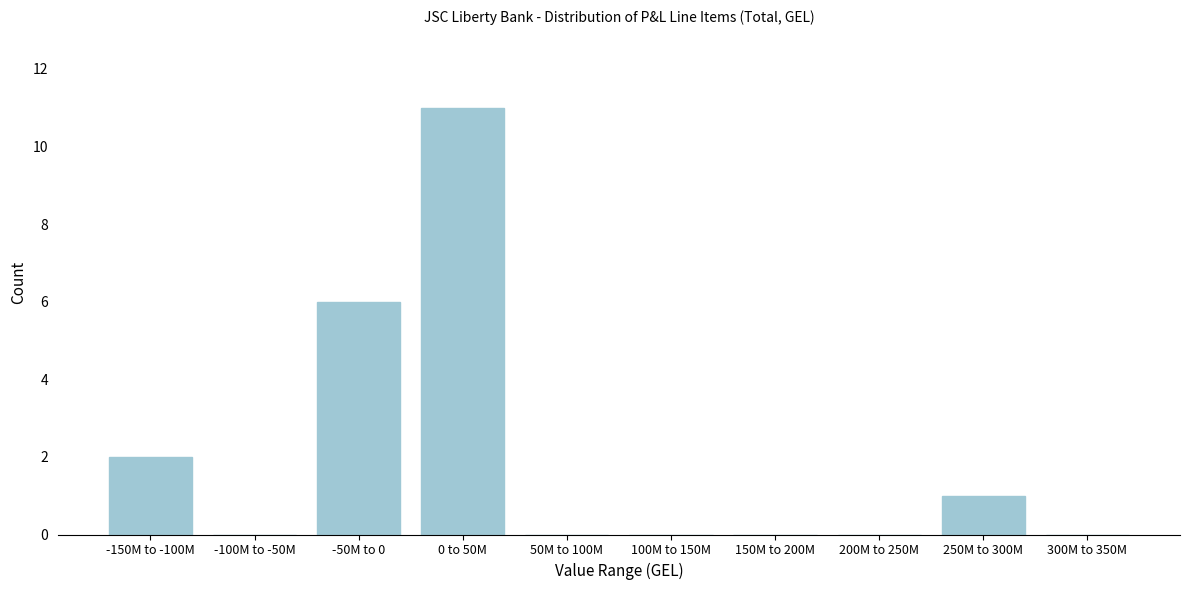

Reading left to right, transcribe all the data shown in this chart.

-150M to -100M=2	-100M to -50M=0	-50M to 0=6	0 to 50M=11	50M to 100M=0	100M to 150M=0	150M to 200M=0	200M to 250M=0	250M to 300M=1	300M to 350M=0